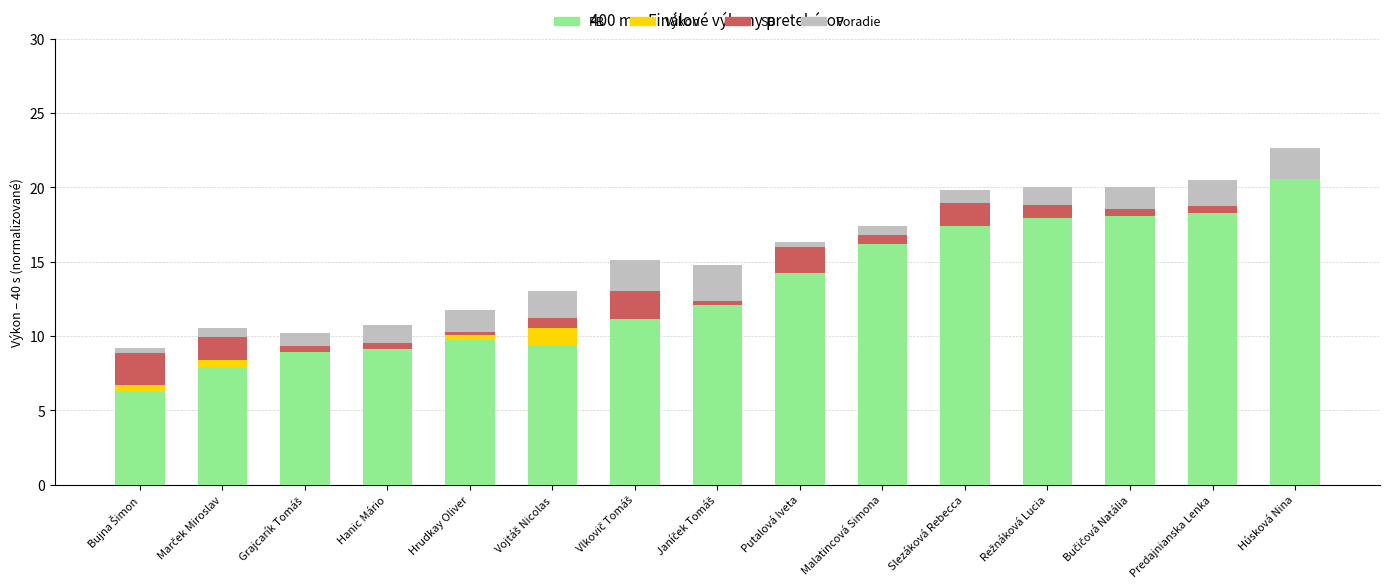

Is it true that PB equals 16.2 at Malatincová Simona?

True